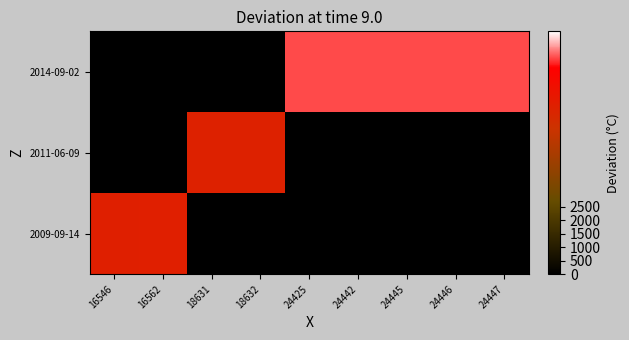

Which category has the lowest value across all series?

18631